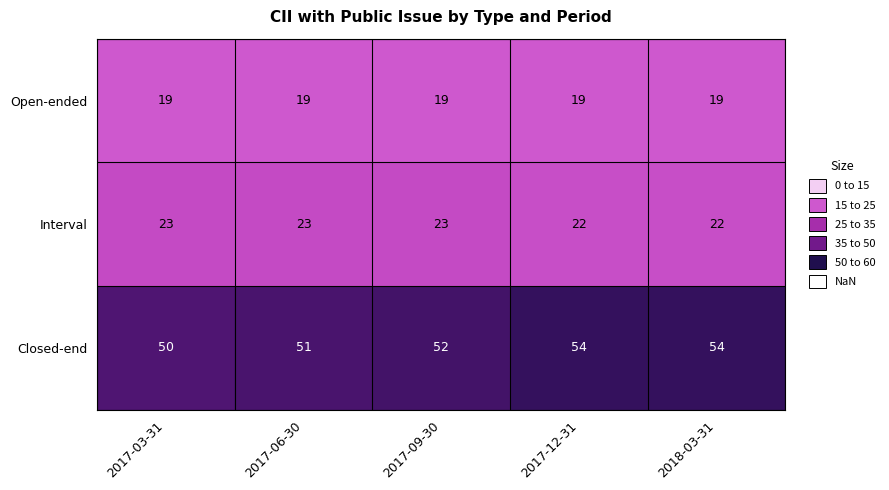

What is the sum of the Open-ended values at 2017-12-31 and 2018-03-31?

38